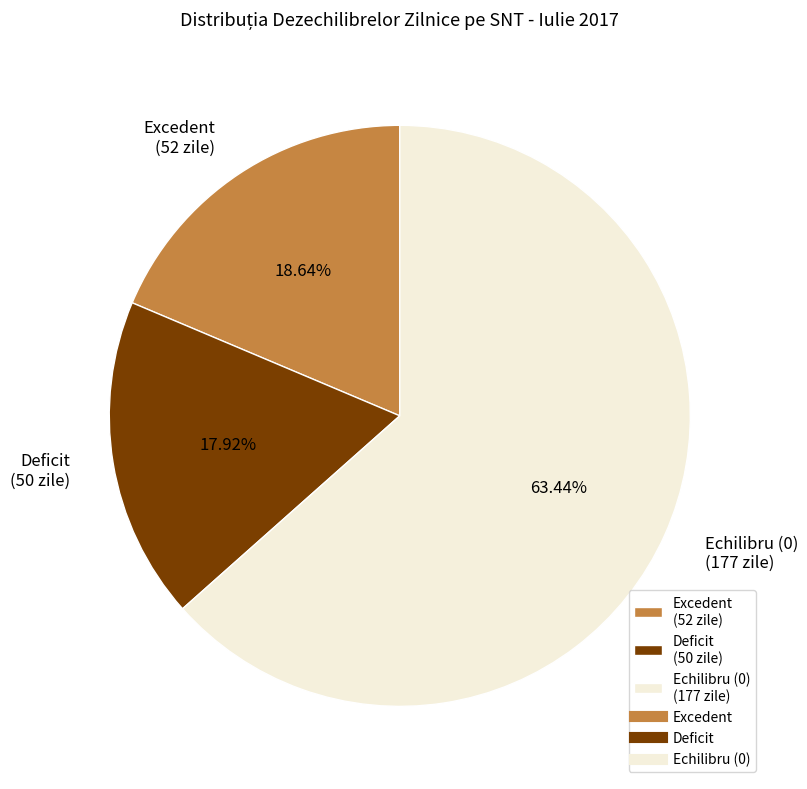

Which has a higher value, Excedent (52 zile) or Echilibru (0) (177 zile)?

Echilibru (0) (177 zile)